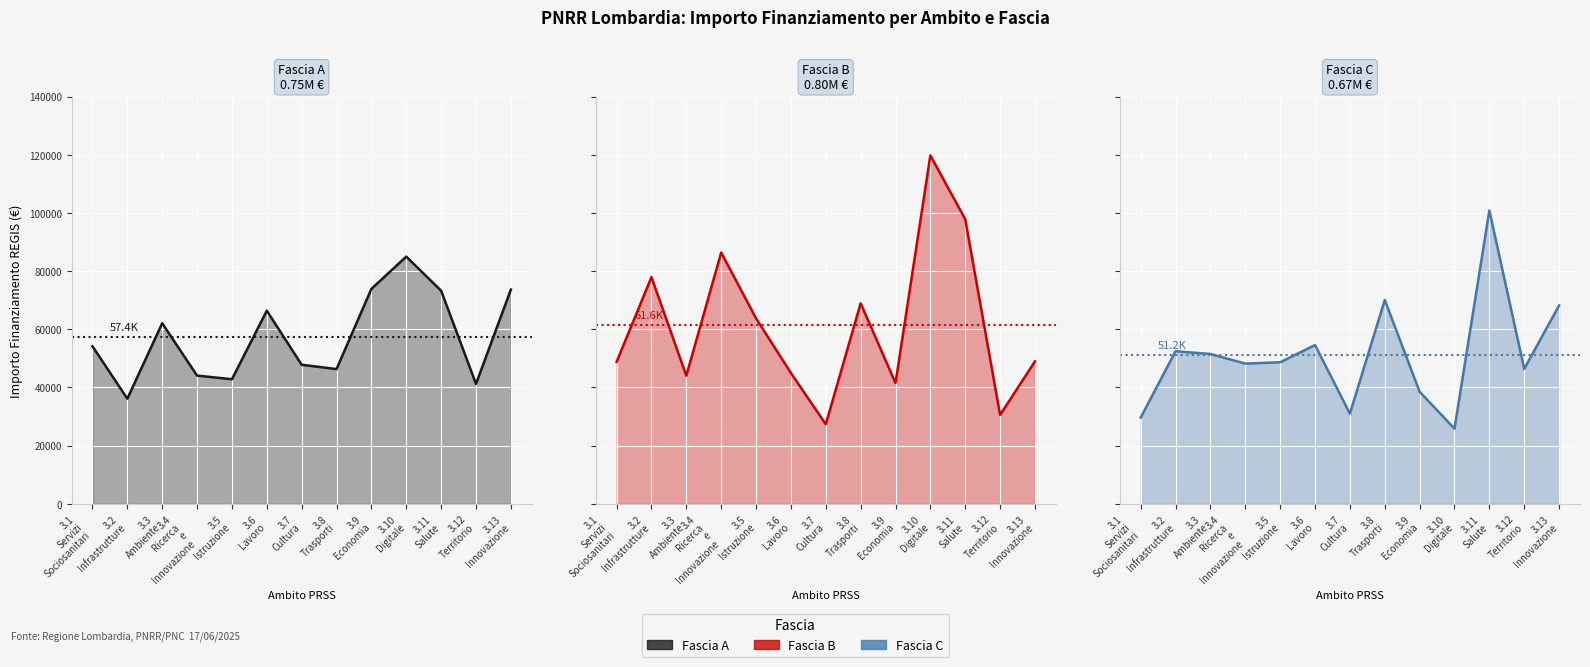

Where do Fascia A and Fascia C first cross each other?

3.1
Servizi
Sociosanitari and 3.2
Infrastrutture